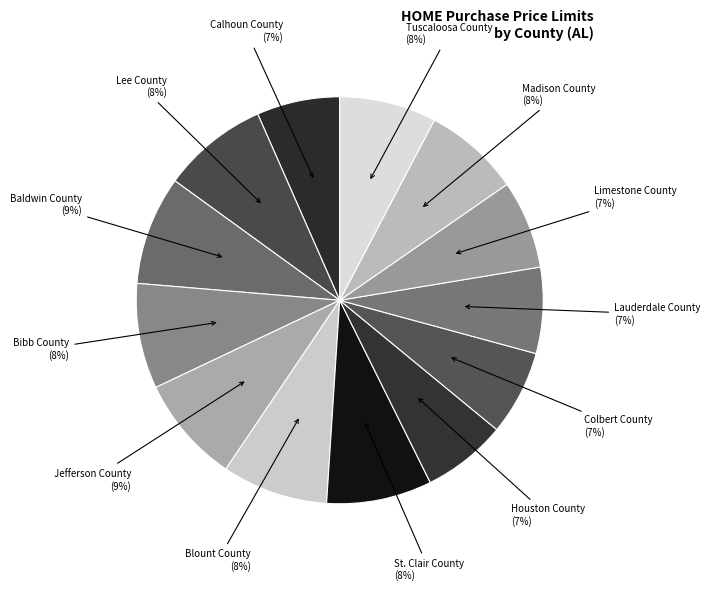

How many segments does this pie chart have?

13